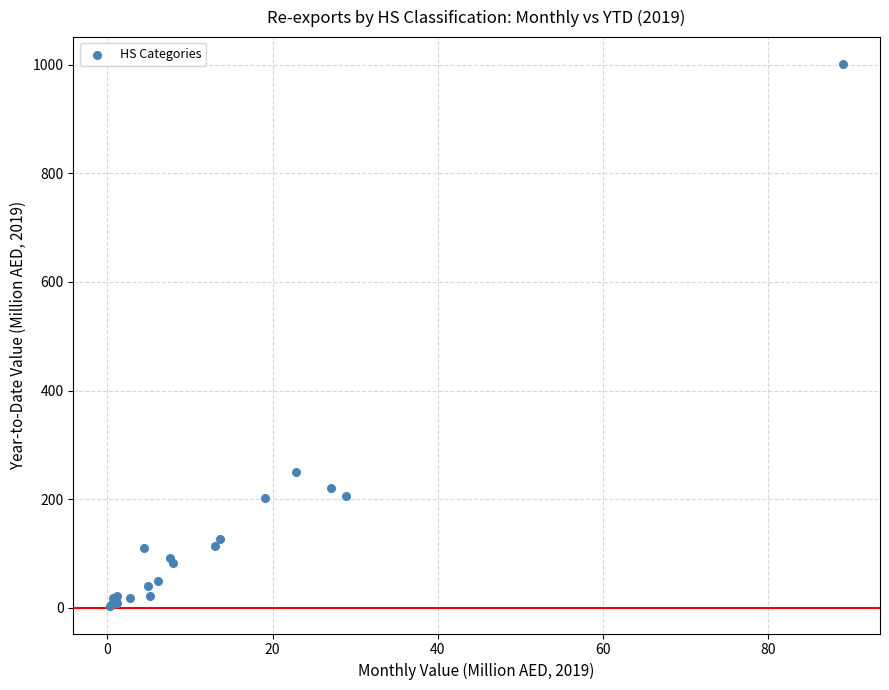

What Y value in the scatter plot is closest to 501?

250.4